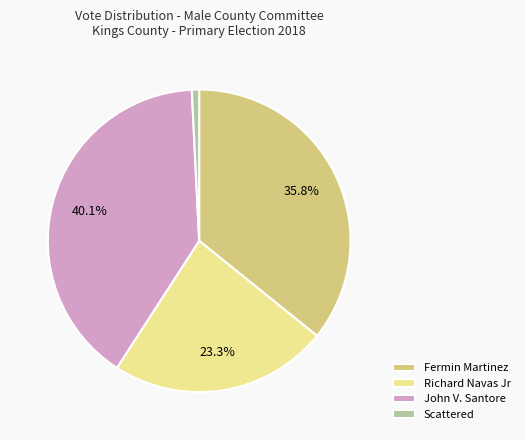

To the nearest percent, what is the difference between the largest and smallest slice percentages?

39%